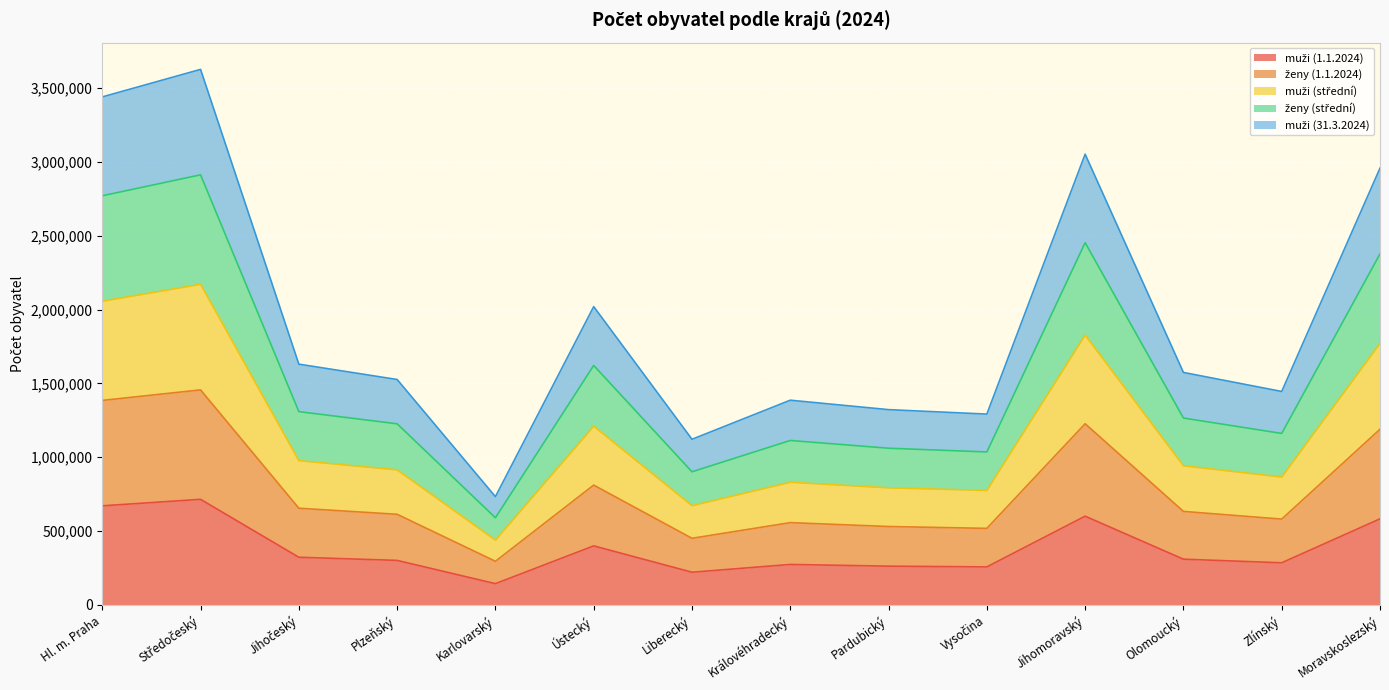

Which series has the largest total across all categories?

muži (31.3.2024)